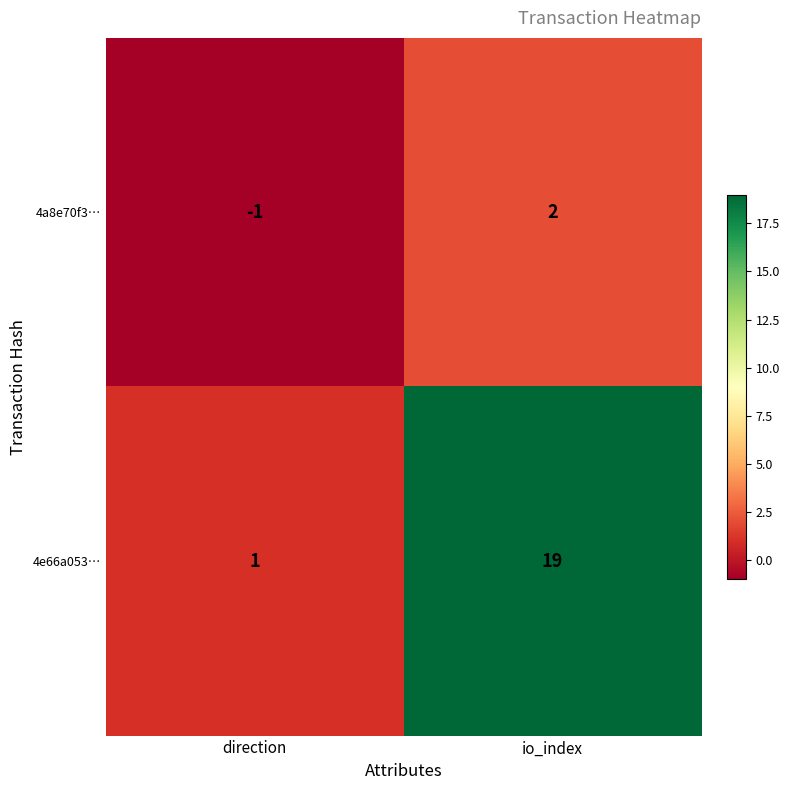

Which series has the largest range (max minus min)?

4e66a053…